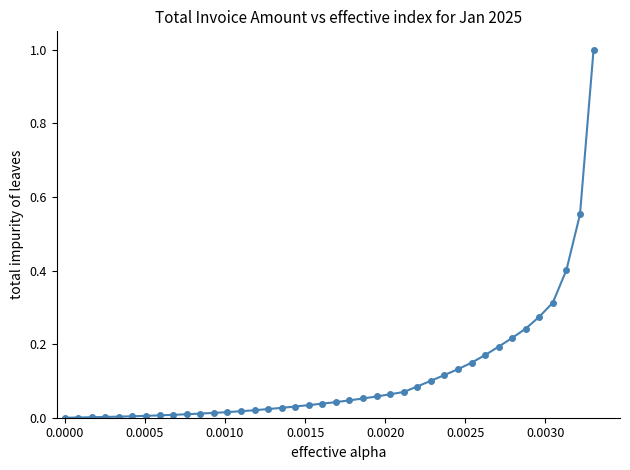

What is the sum of all values?

4.5